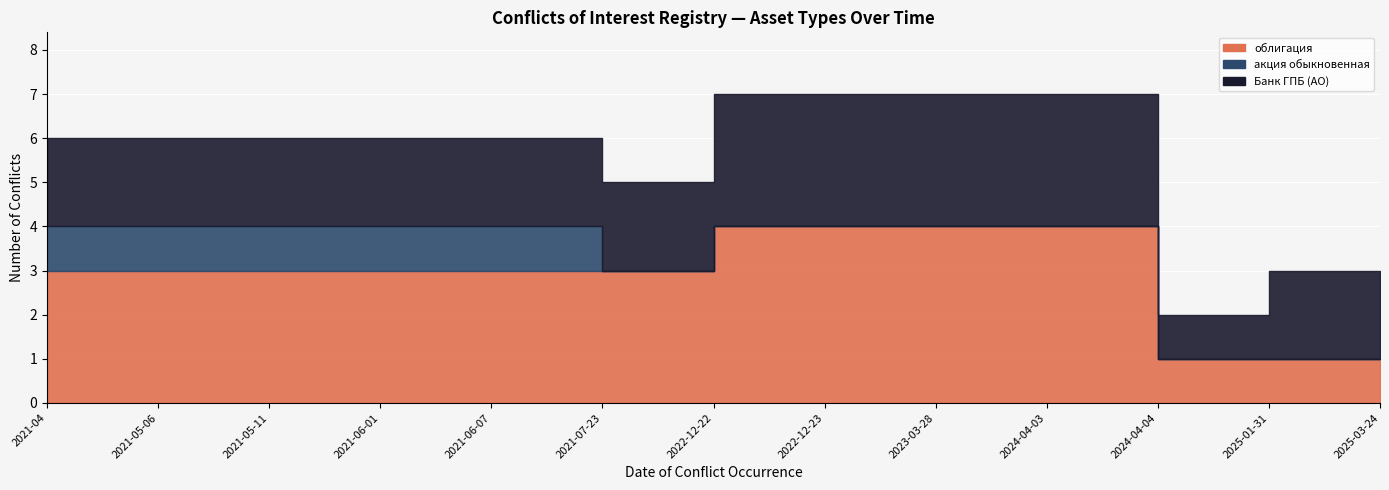

Reading left to right, transcribe all the data shown in this chart.

облигация: 3	3	3	3	3	3	4	4	4	4	1	1	1
акция обыкновенная: 1	1	1	1	1	0	0	0	0	0	0	0	0
Банк ГПБ (АО): 2	2	2	2	2	2	3	3	3	3	1	2	2